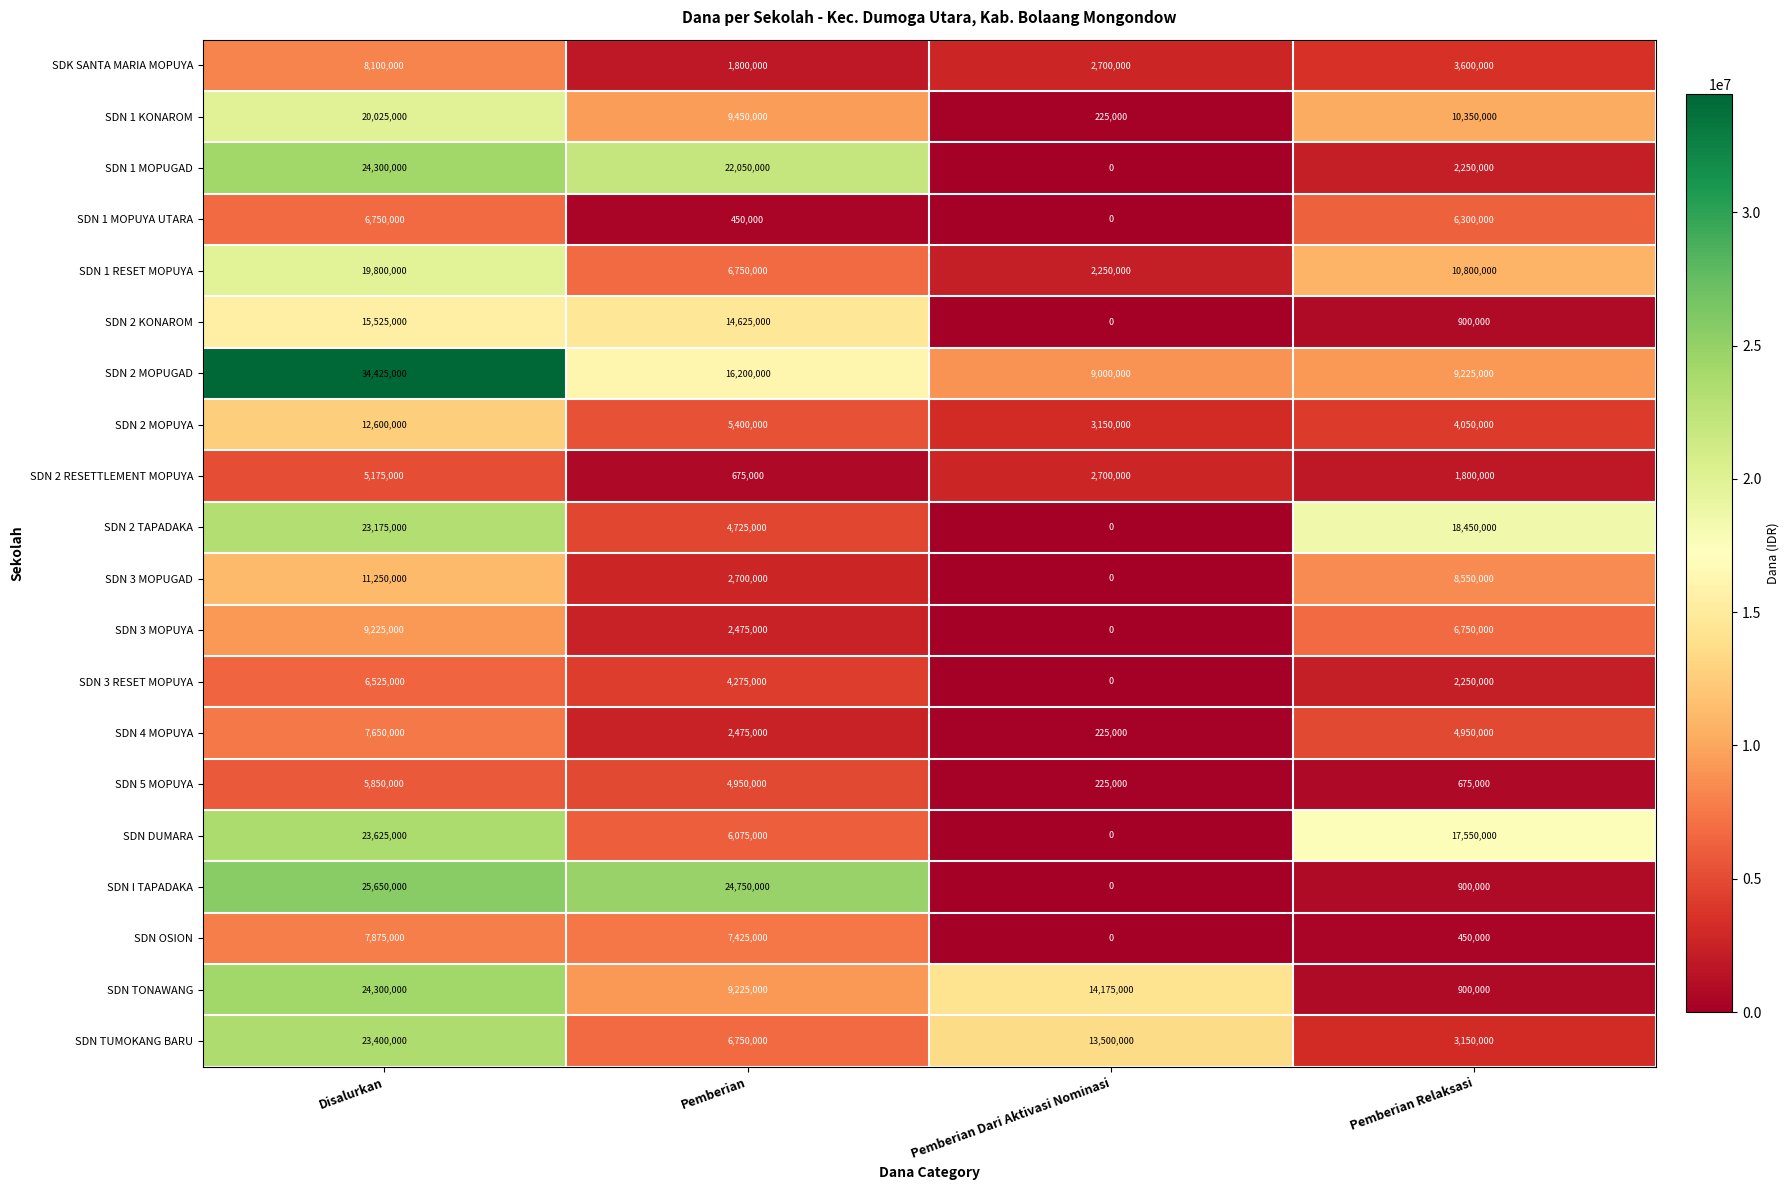

What is the maximum value for SDN 1 KONAROM?

20025000